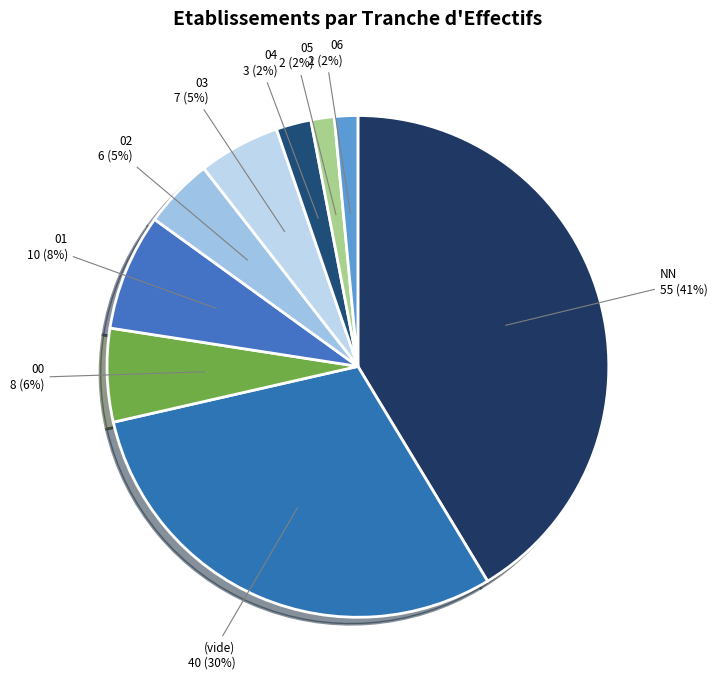

To the nearest percent, what percentage of the pie is 04?

2%